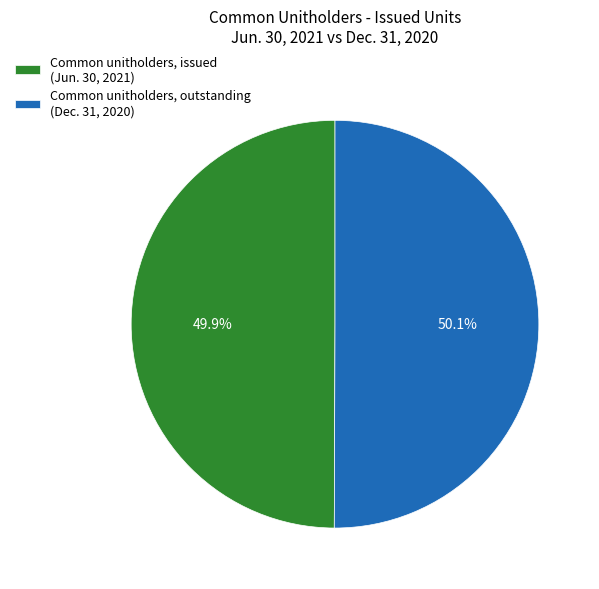

How many slices are in this pie chart?

2